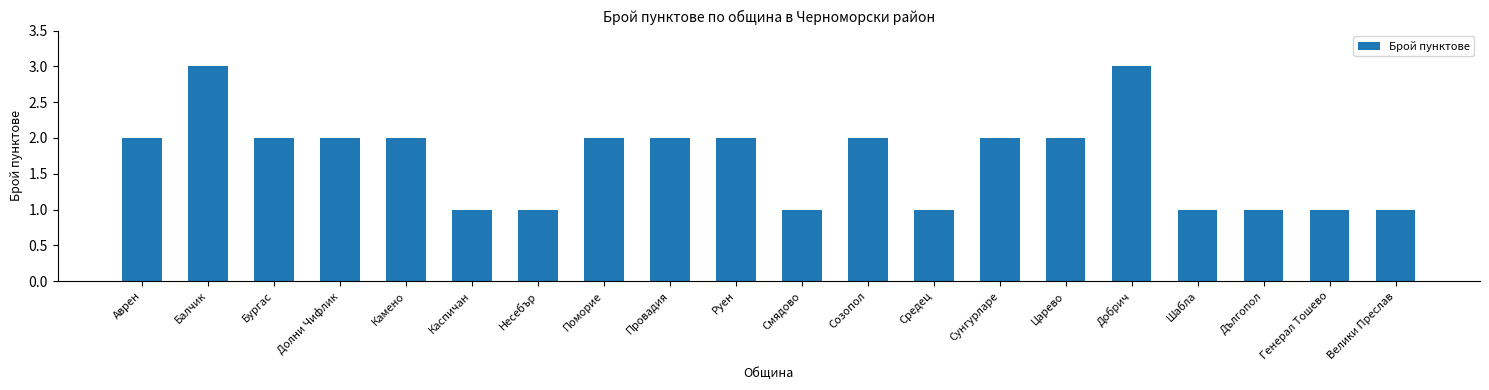

The value at Камено is 1. True or false?

False